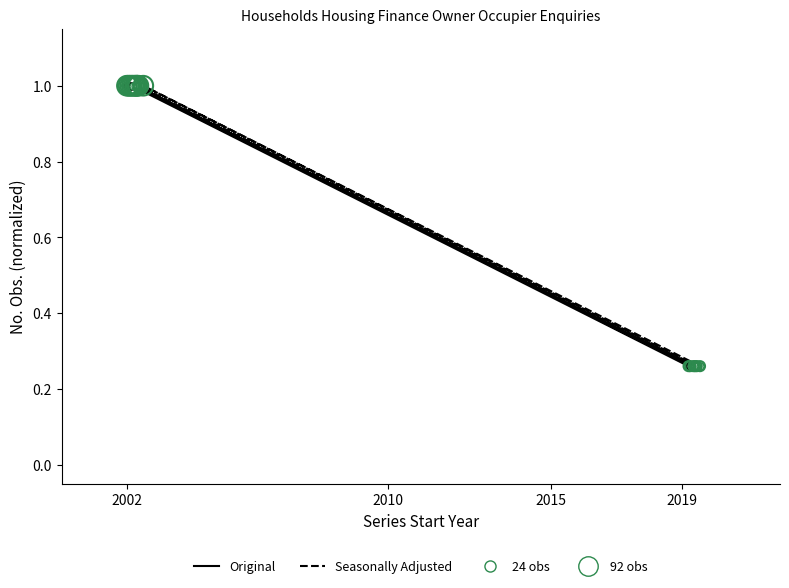

At which category is the sum across all series the highest?

2002